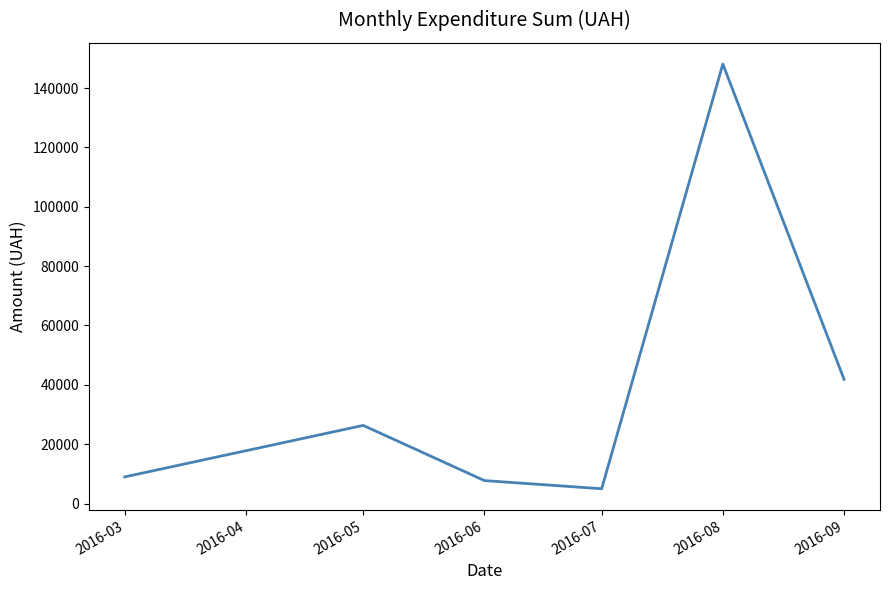

What value does the data have at 2016-07?

4982.0